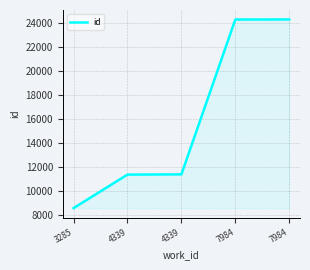

What is the change in value from 3285 to 4339?

+2799